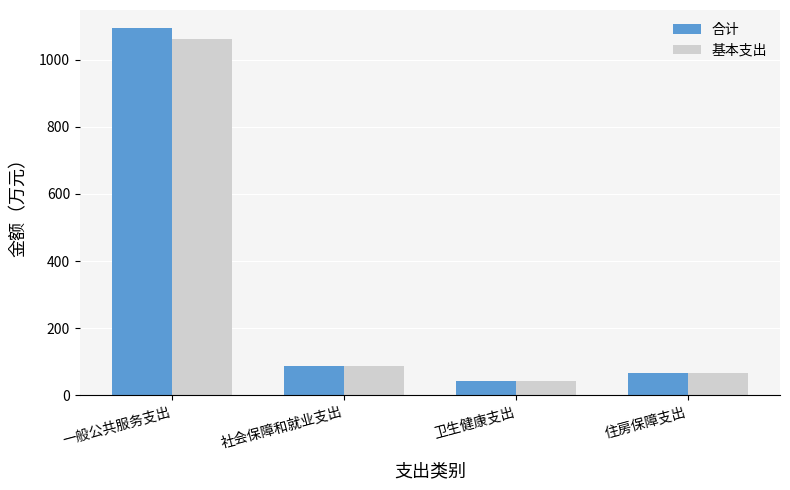

The 合计 series shows 1092.9 at 一般公共服务支出. True or false?

True